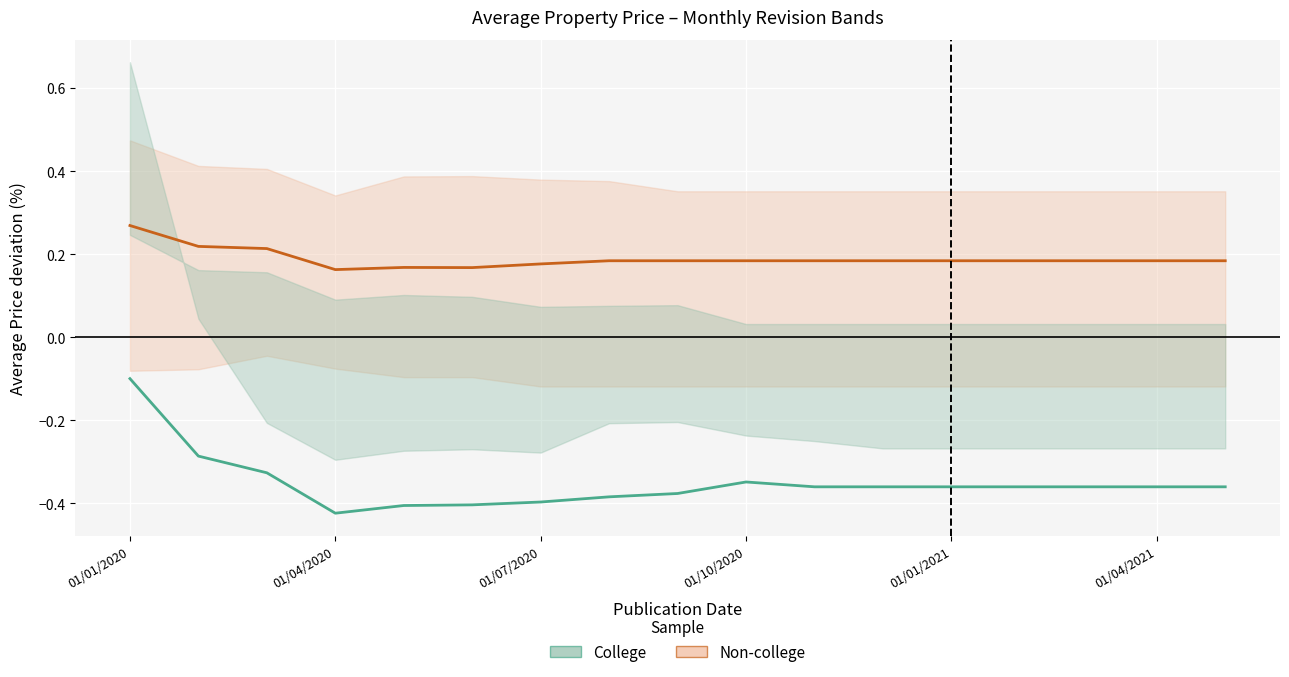

What is the total value across all series at 01/07/2020?

-0.2